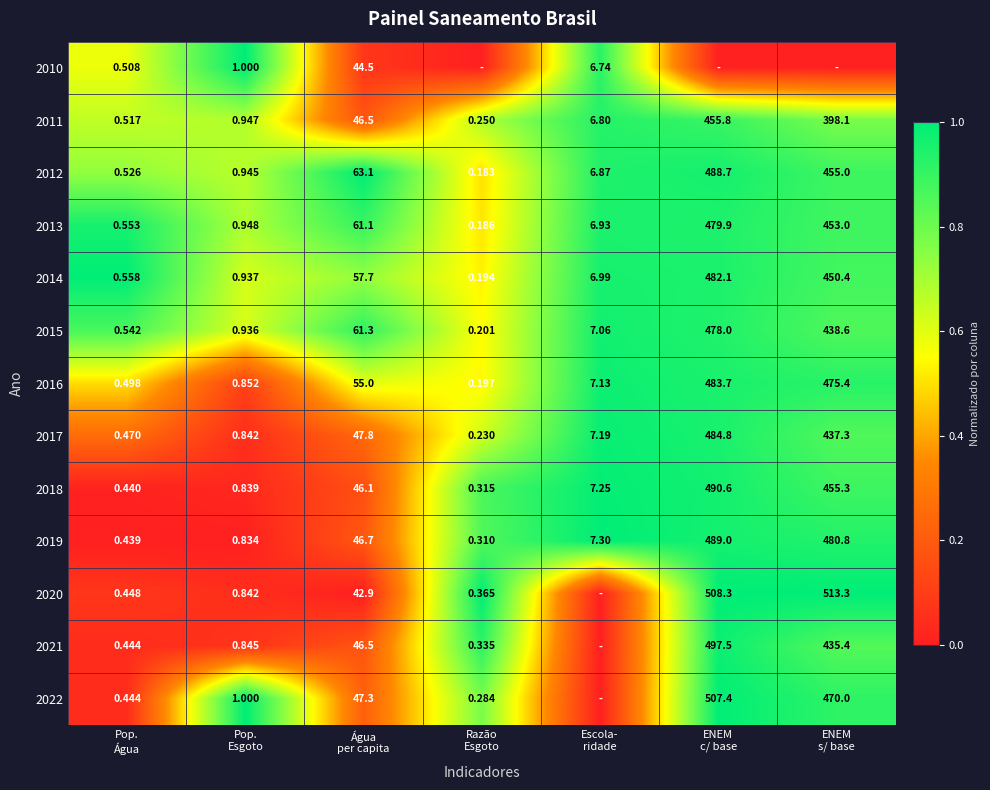

Rank the series at ENEM s/ base from highest to lowest value.

2020, 2019, 2016, 2022, 2018, 2012, 2013, 2014, 2015, 2017, 2021, 2011, 2010